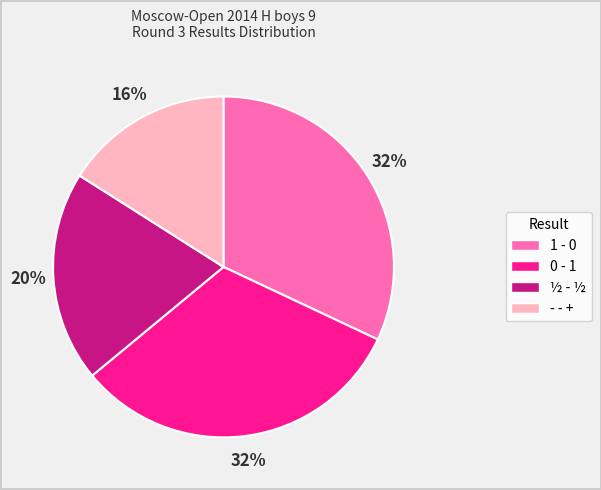

Combined, do 1 - 0 and 0 - 1 account for over 50%?

Yes